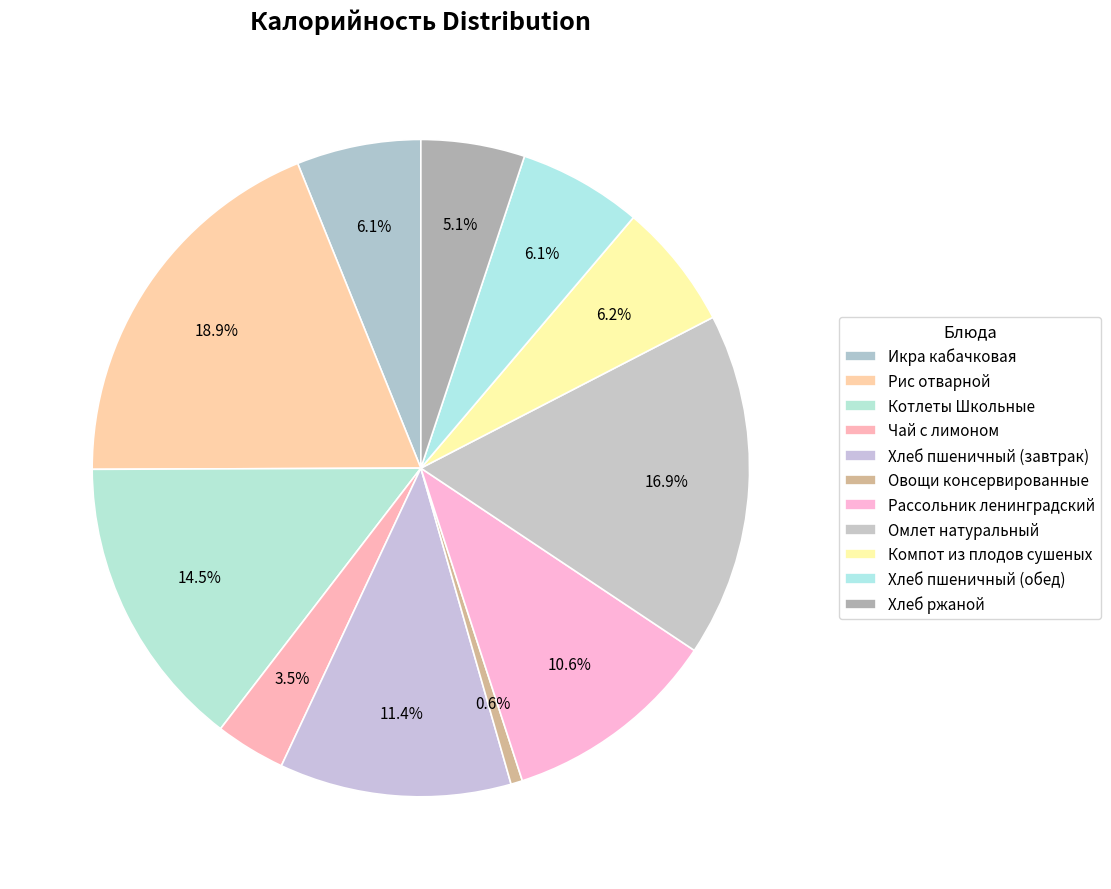

Does any single category account for the majority?

No